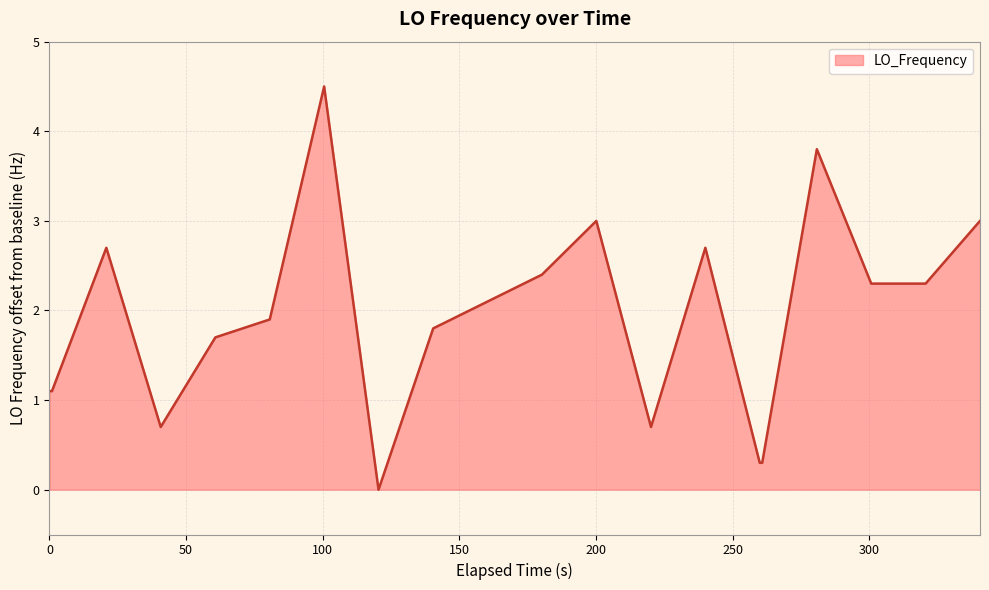

True or false: the data has more than 1 interior local peaks.

True